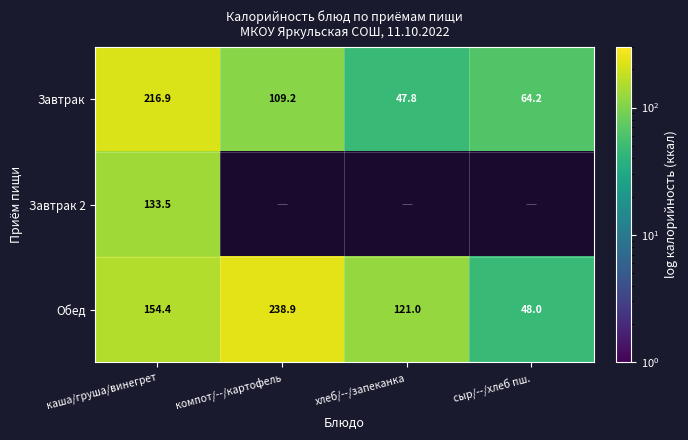

True or false: Завтрак has a value of 337.8 at каша/груша/винегрет.

False